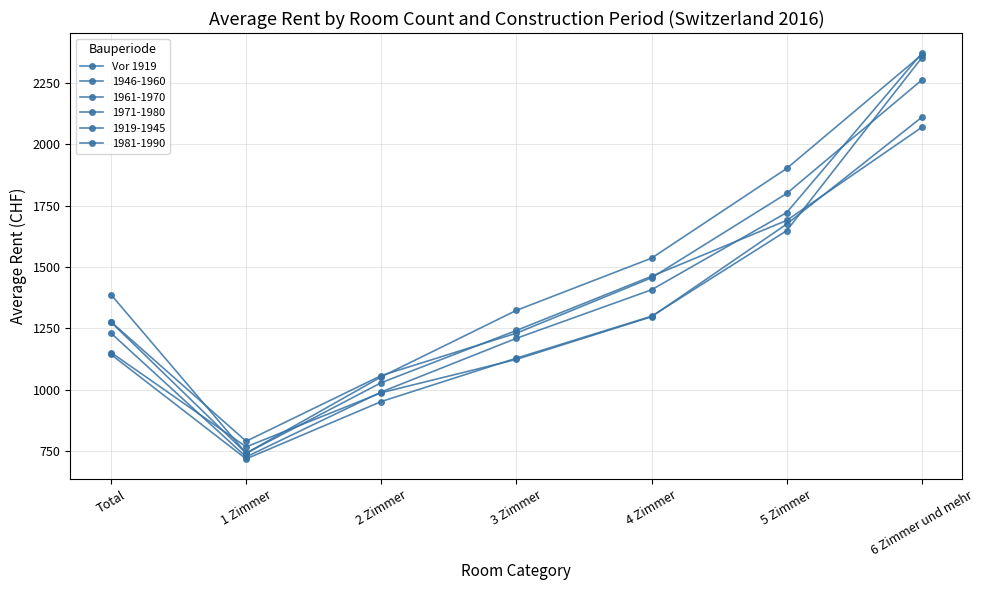

How many categories are shown in the chart?

7